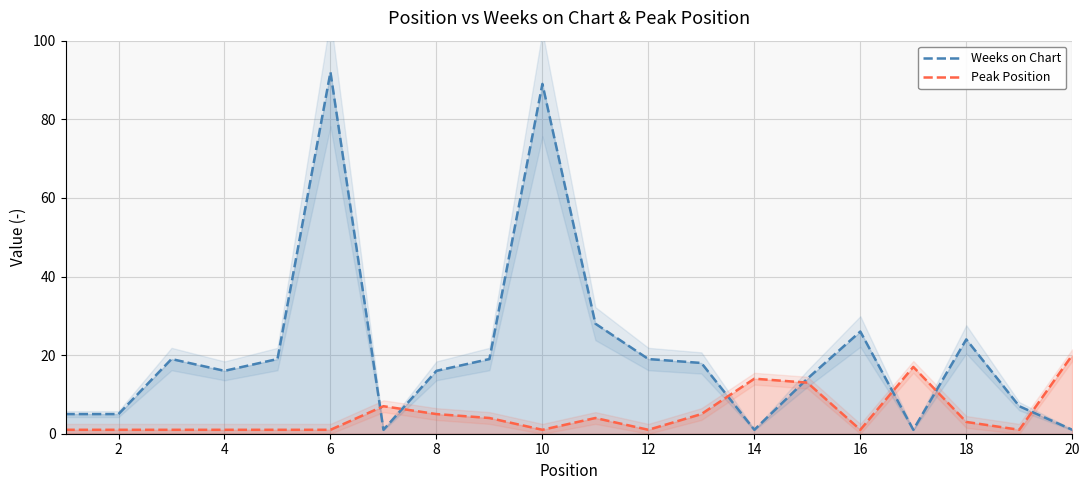

After their last crossing, which series has the higher values: Weeks on Chart or Peak Position?

Peak Position